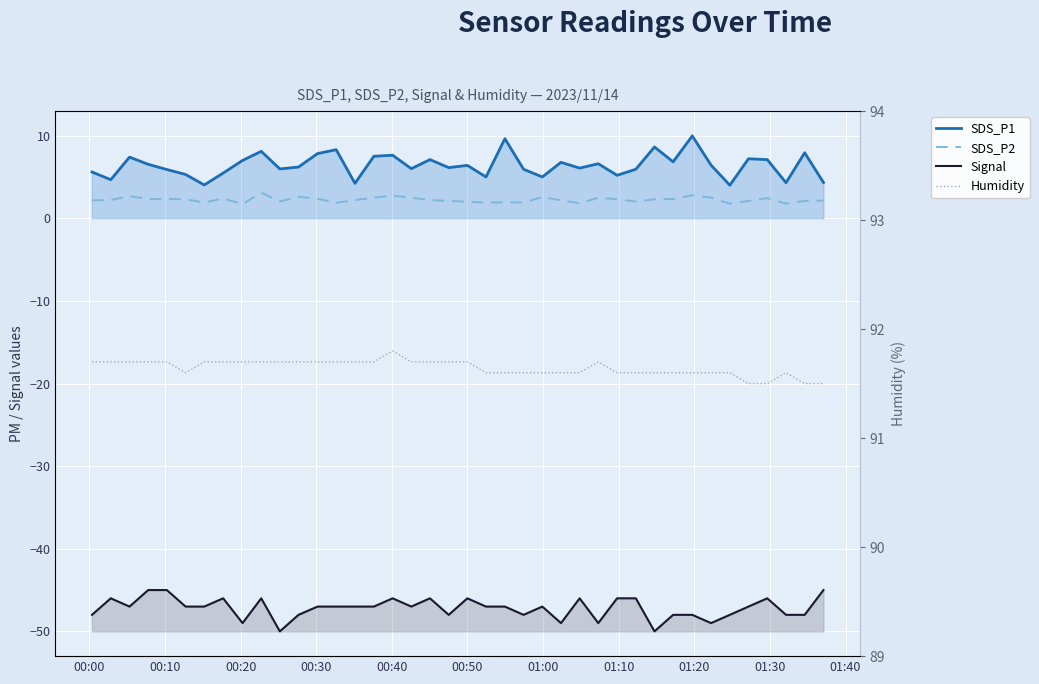

What is the minimum value shown in the chart?

-50.0